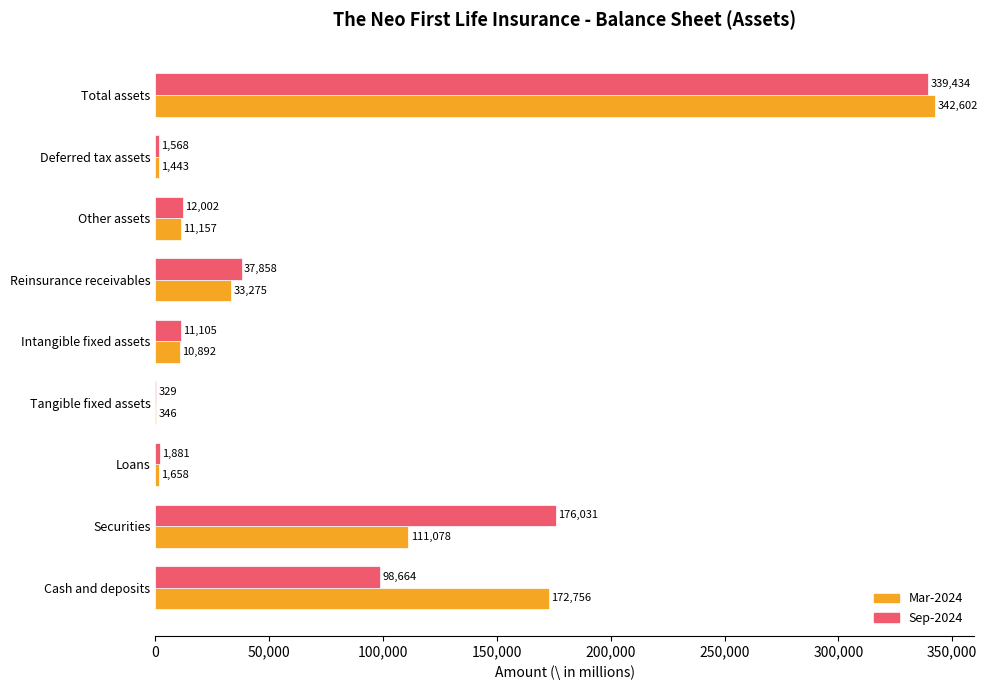

The value of Sep-2024 at Other assets is 12002. True or false?

True